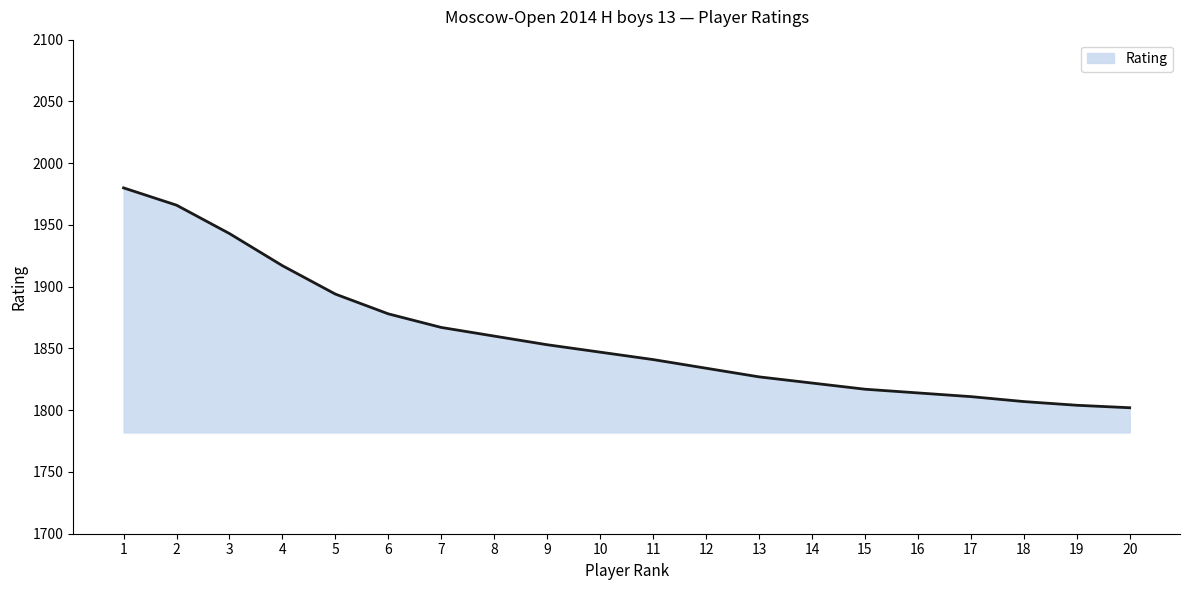

Reading left to right, extract all data points from this chart.

1980	1966	1943	1917	1894	1878	1867	1860	1853	1847	1841	1834	1827	1822	1817	1814	1811	1807	1804	1802